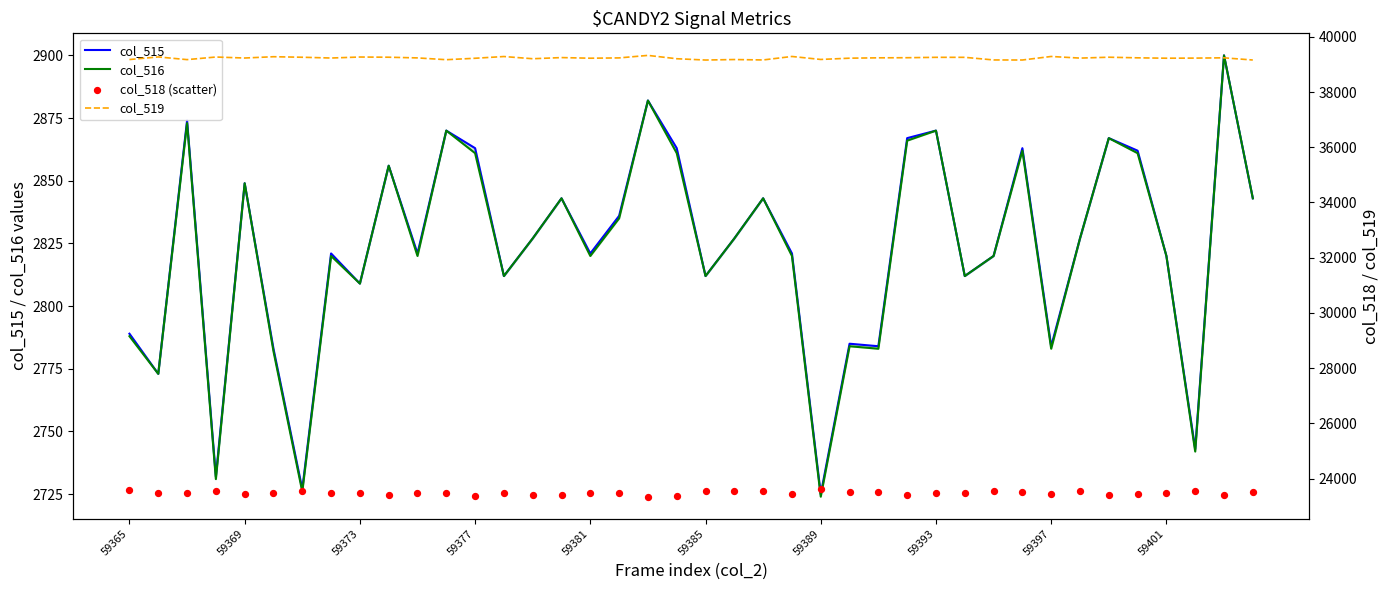

Which series contains the highest Y value?

col_519